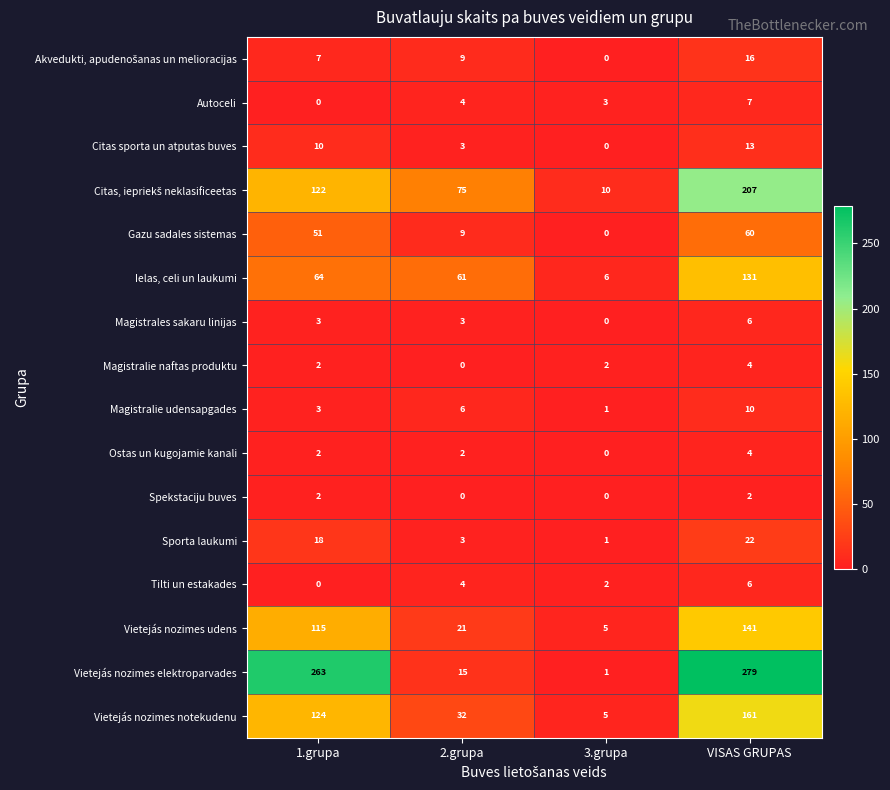

True or false: Vietejás nozimes notekudenu has a value of 45 at VISAS GRUPAS.

False